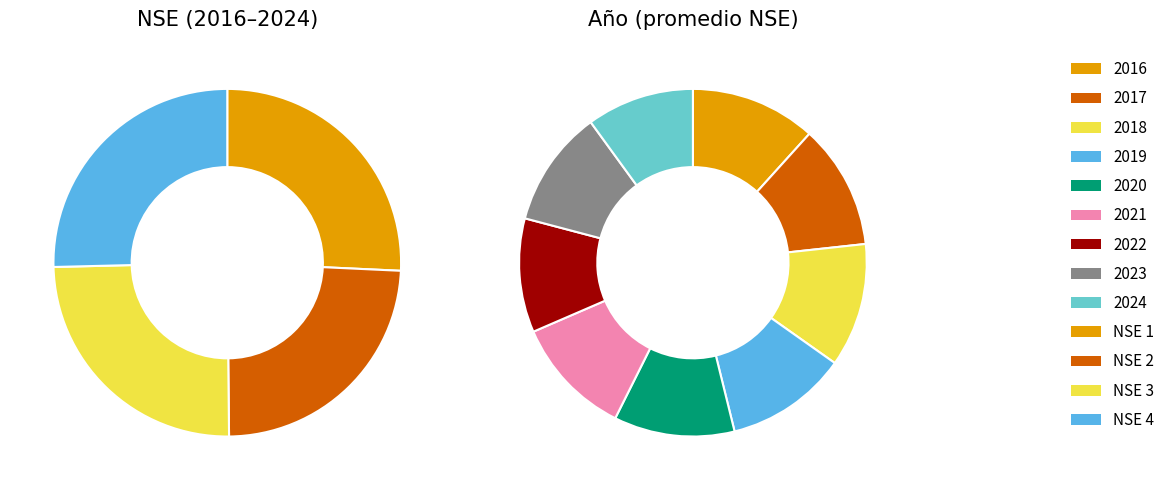

Rank the series by their maximum value, from lowest to highest.

NSE 1, NSE 2, NSE 3, NSE 4